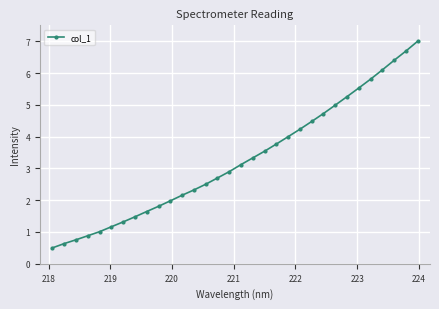

Does the chart have visible grid lines?

Yes